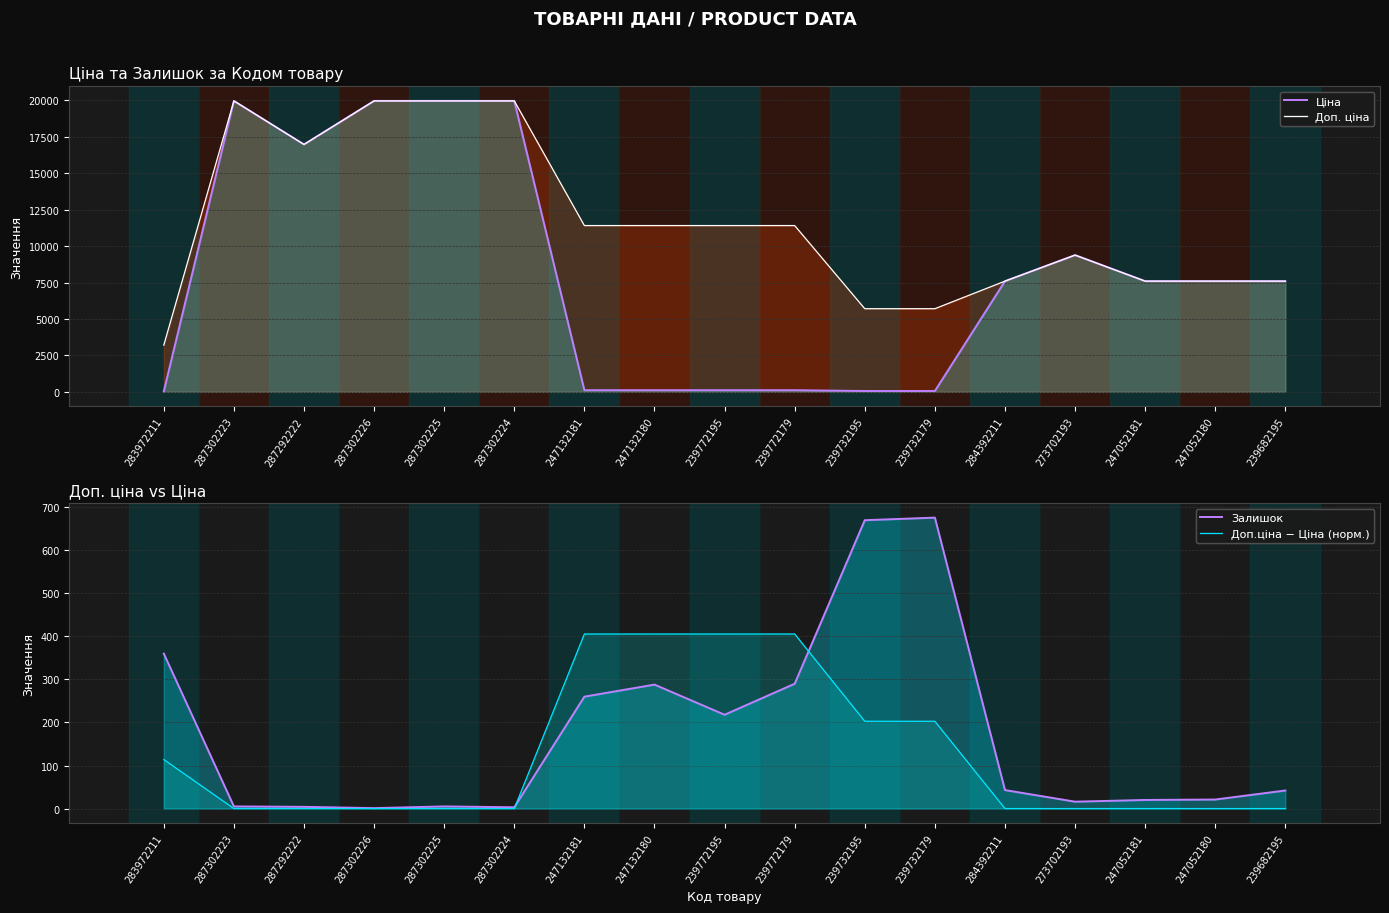

What are all the series names shown in the legend?

Ціна, Доп. ціна, Залишок, Доп.ціна − Ціна (норм.)